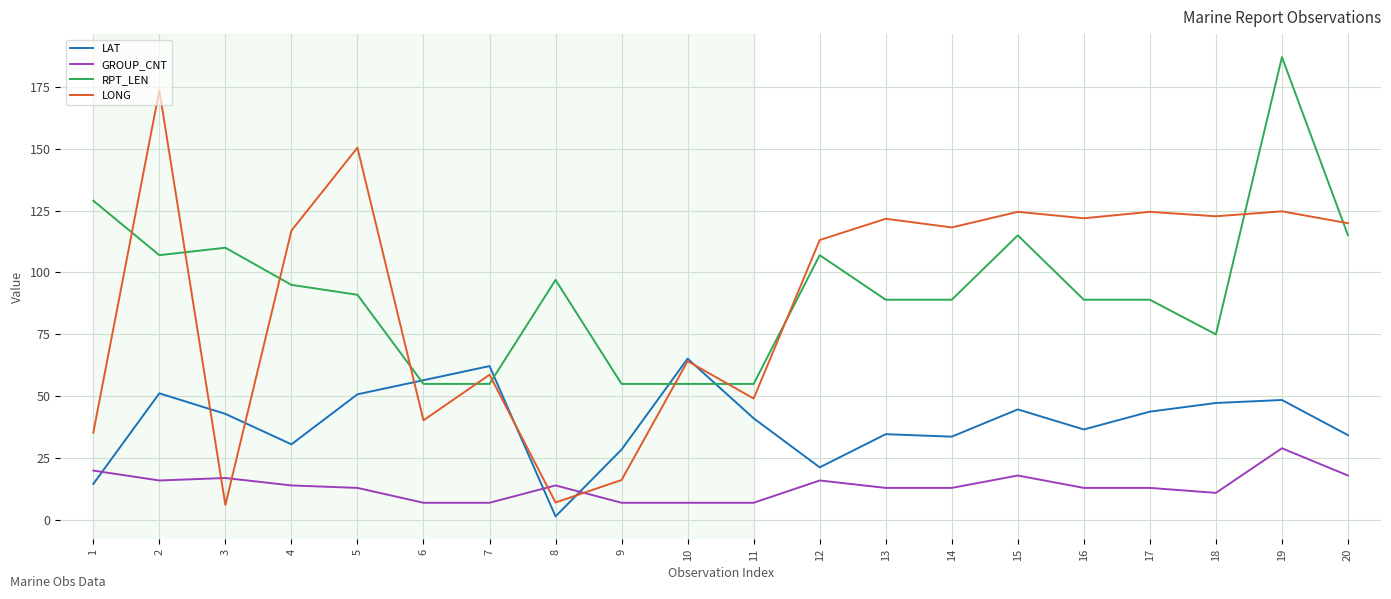

Between 7 and 9, which series saw the biggest shift?

LONG